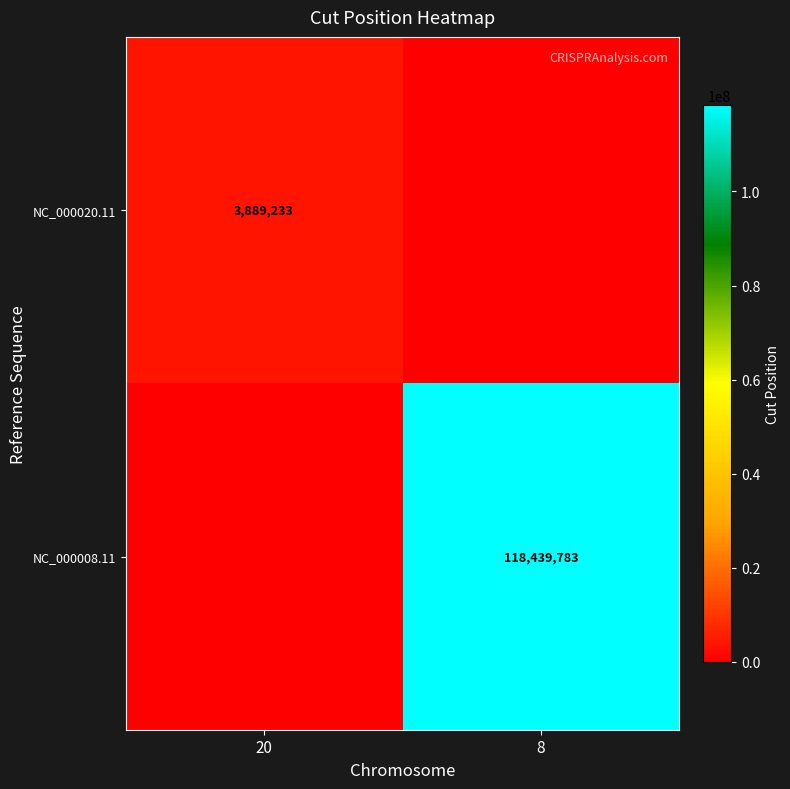

Is it true that NC_000020.11 equals 3889233 at 20?

True